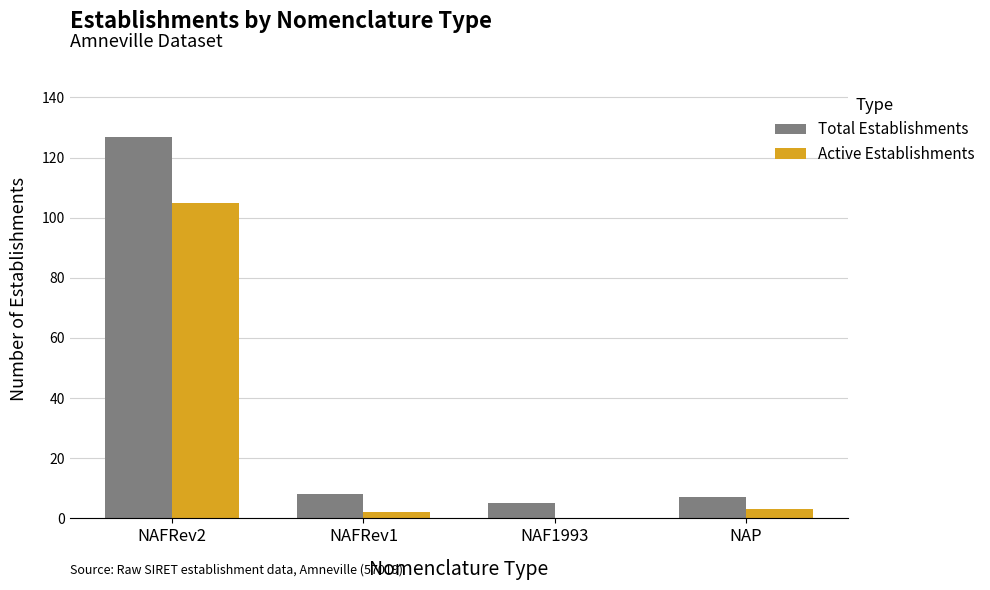

Between NAFRev2 and NAF1993, which series saw the biggest shift?

Total Establishments